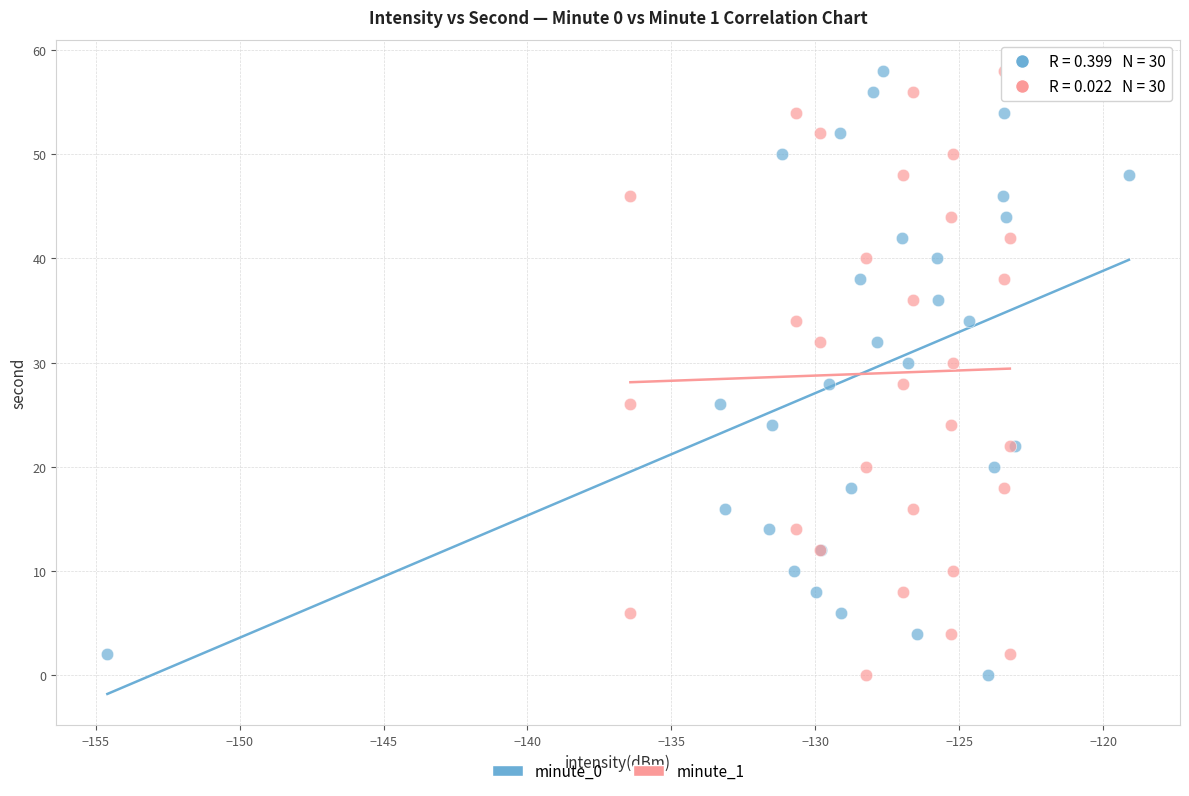

What are all the series names shown in the legend?

minute_0, minute_1